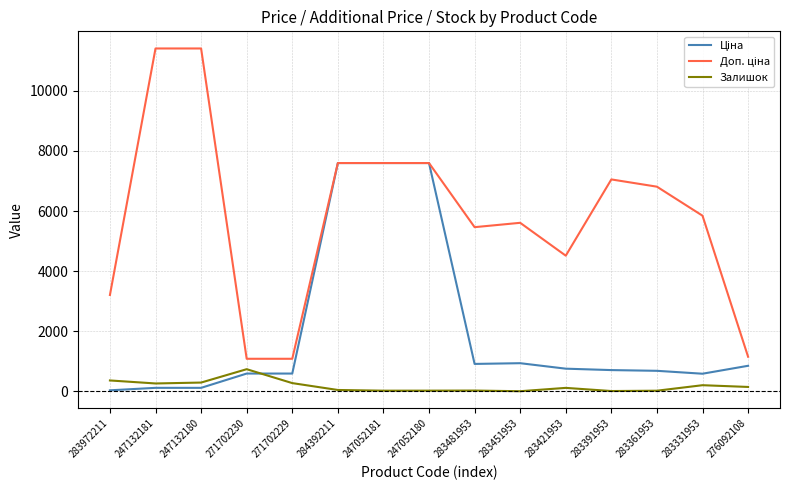

The value of Залишок at 271702230 is 1220.5. True or false?

False